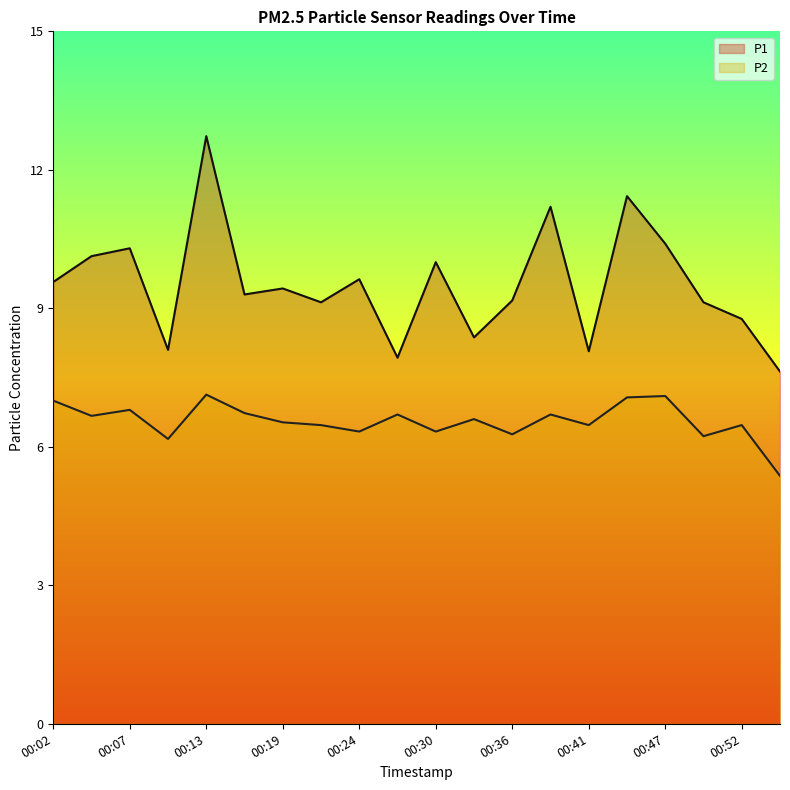

How many values in the P2 series exceed 6?

19